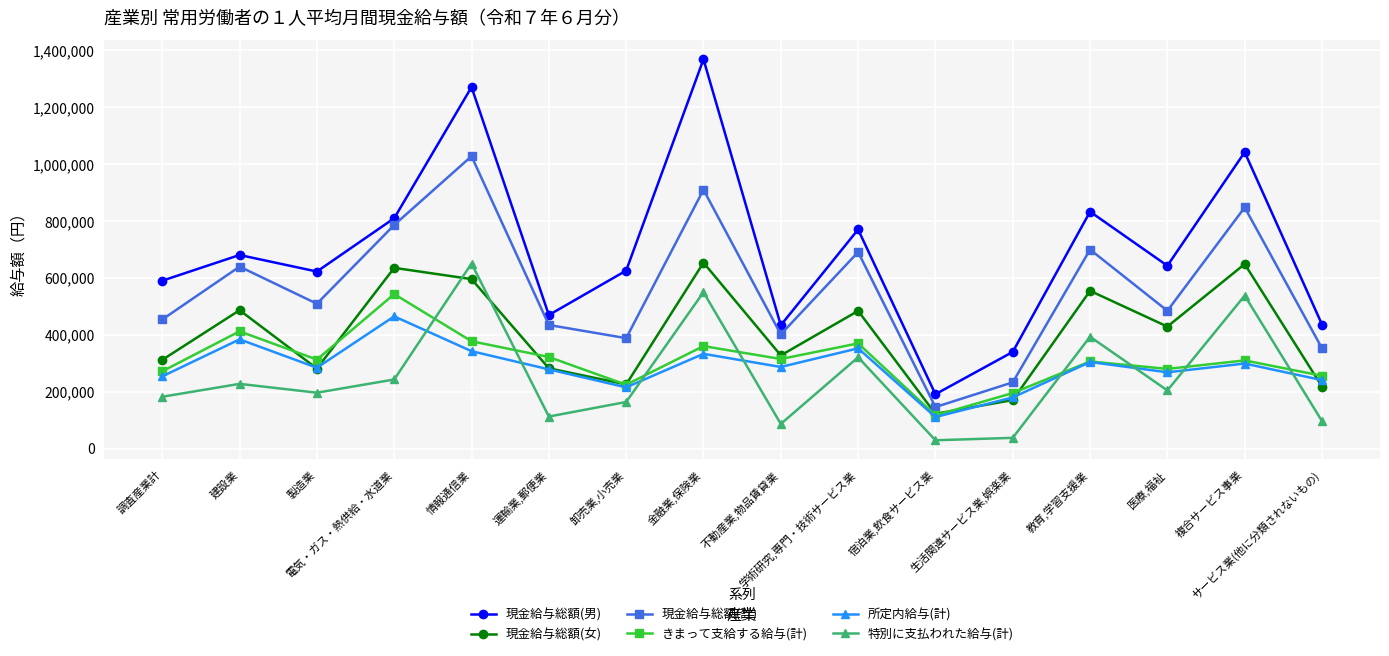

What are all the series names shown in the legend?

現金給与総額(男), 現金給与総額(女), 現金給与総額(計), きまって支給する給与(計), 所定内給与(計), 特別に支払われた給与(計)